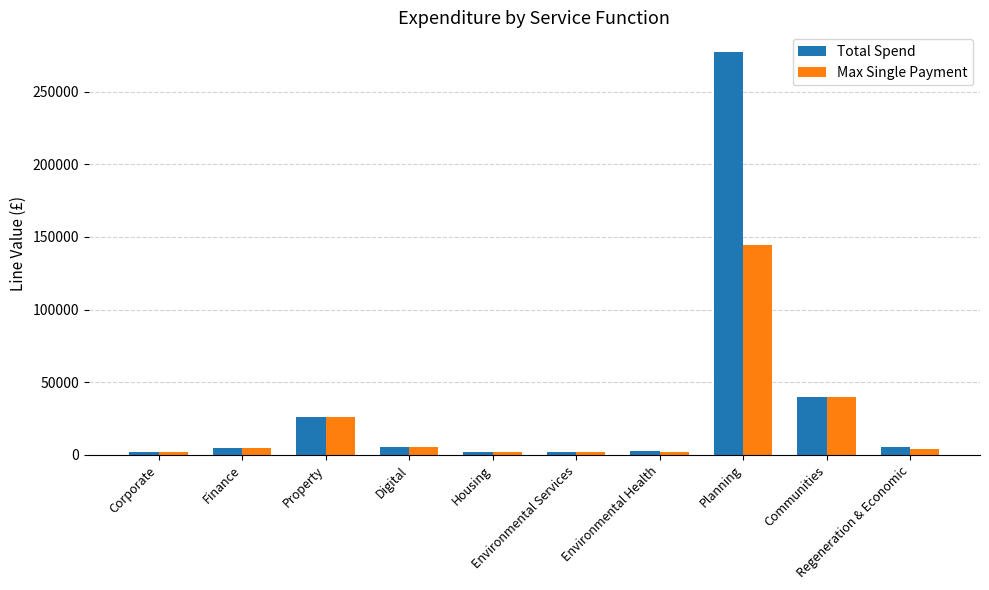

What position from the left is Planning?

8